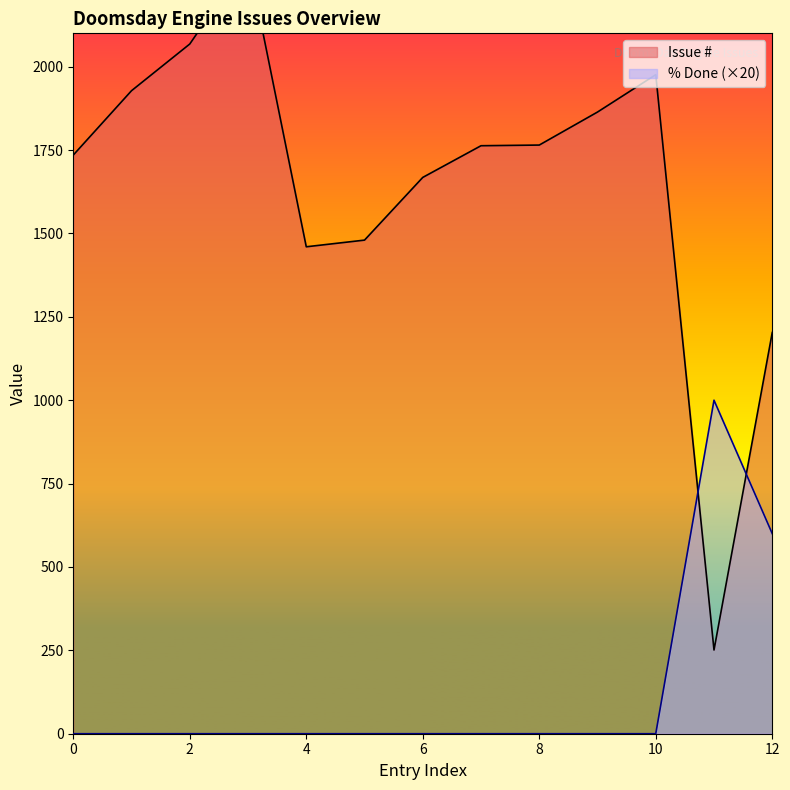

True or false: % Done has more than 1 interior local peaks.

False